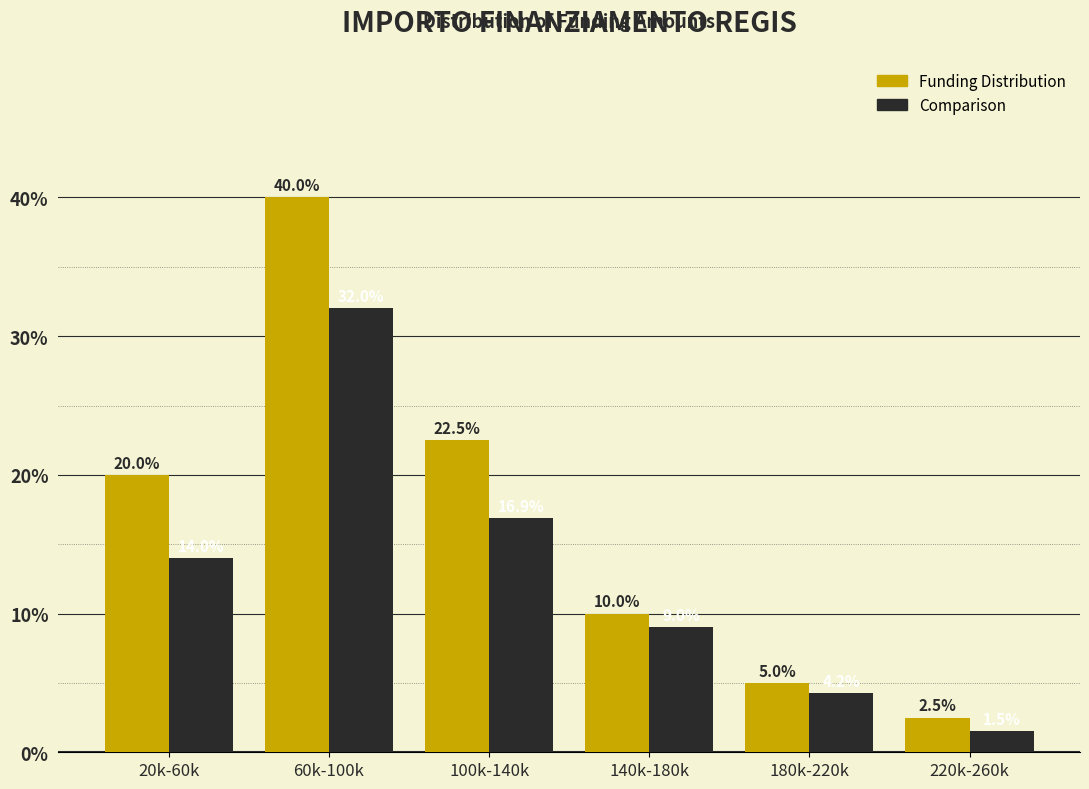

Rank the series by their average value, from lowest to highest.

Comparison, Funding Distribution